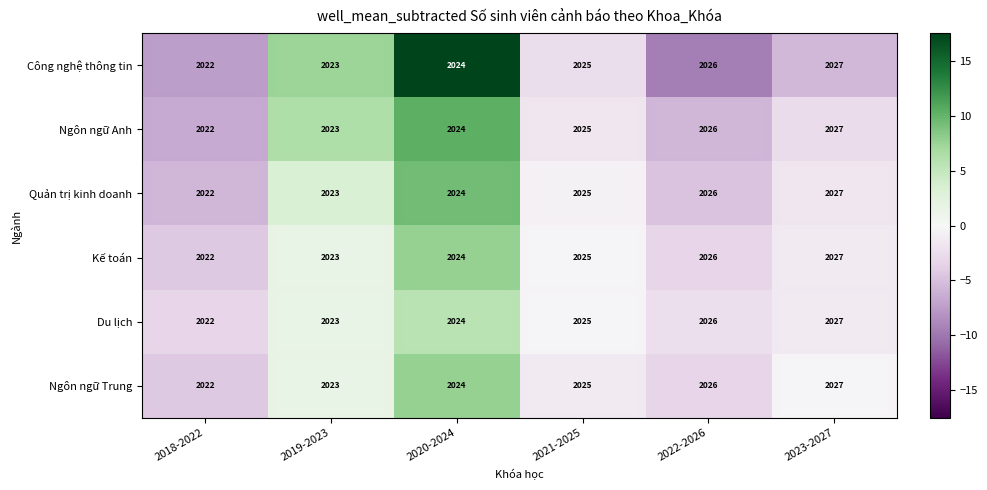

What is the difference between the maximum and minimum values in the Quản trị kinh doanh series?

5